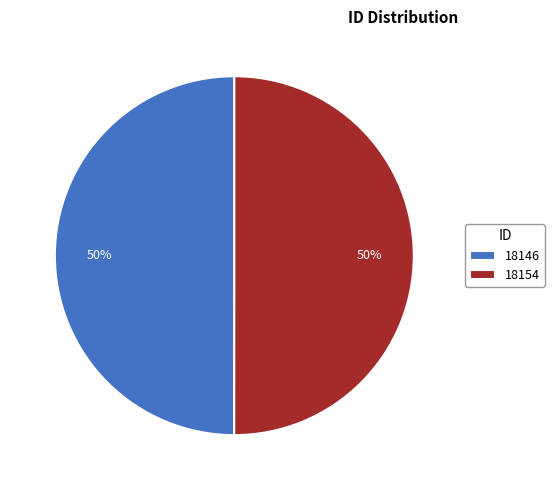

To the nearest percent, what percentage of the pie is 18154?

50%